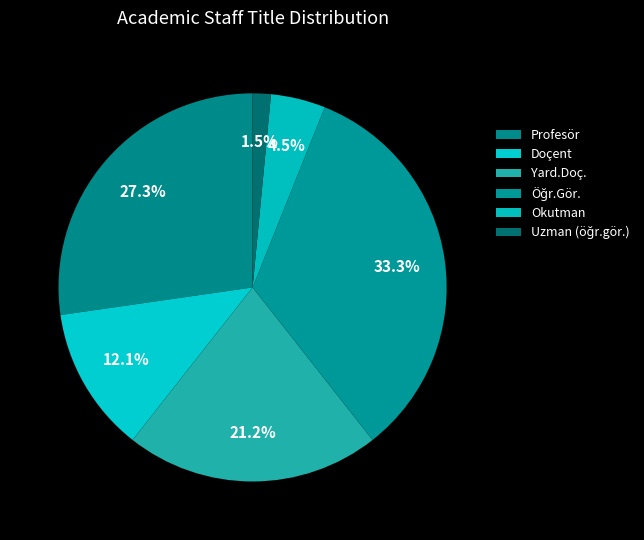

Rank the categories by value from highest to lowest.

Öğr.Gör., Profesör, Yard.Doç., Doçent, Okutman, Uzman (öğr.gör.)